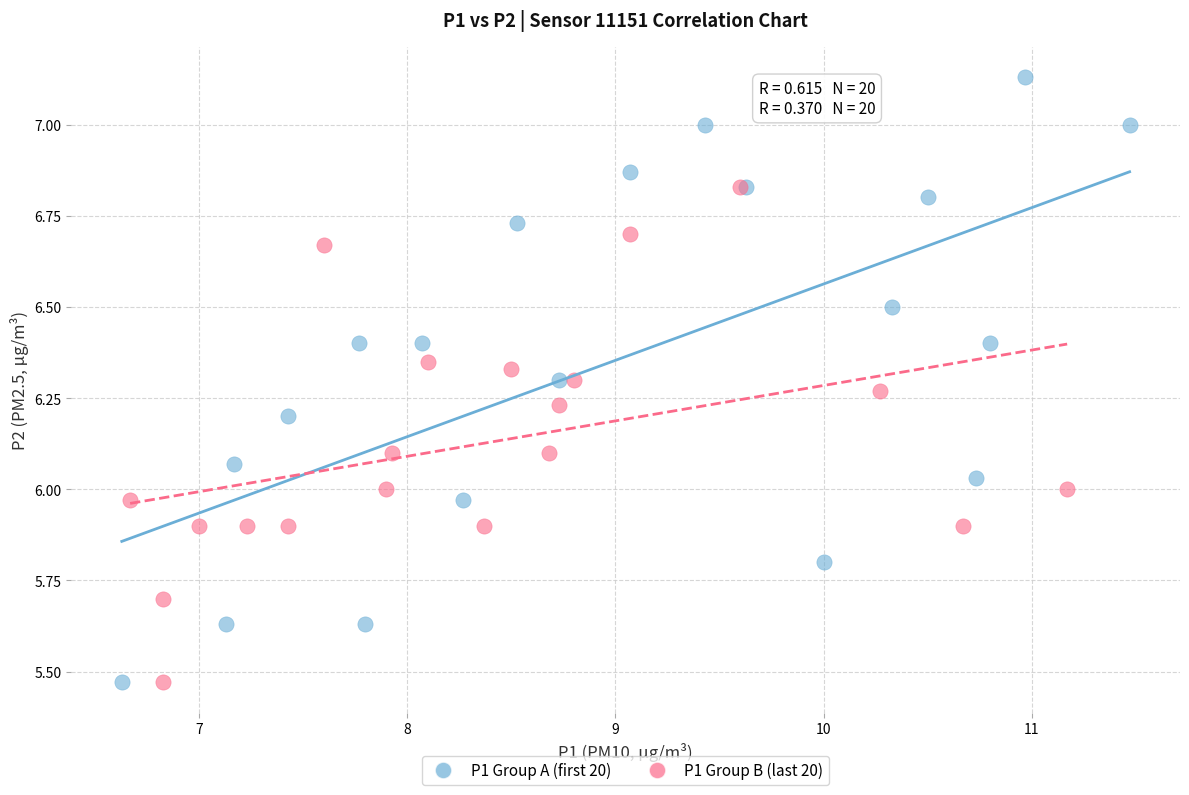

Which series has the largest Y range (max minus min)?

P1 Group A (first 20)